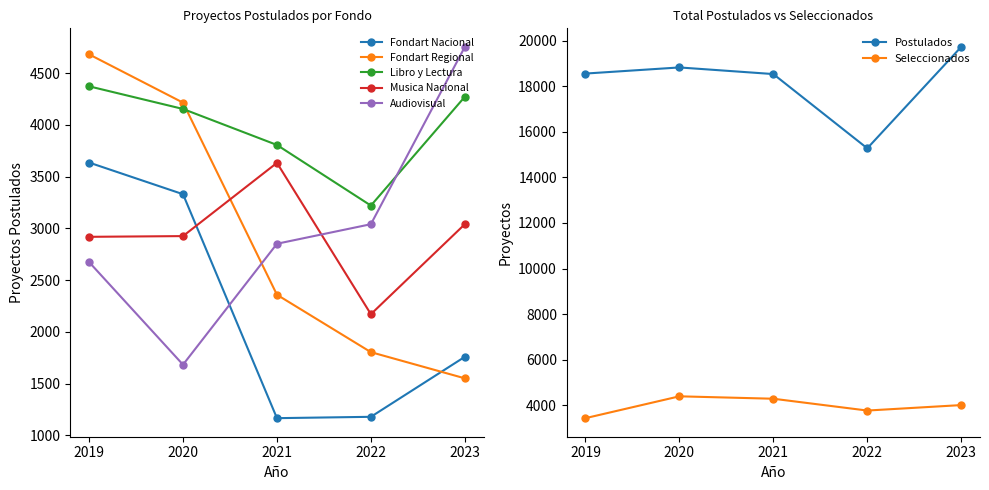

Count the number of data series in this chart.

5